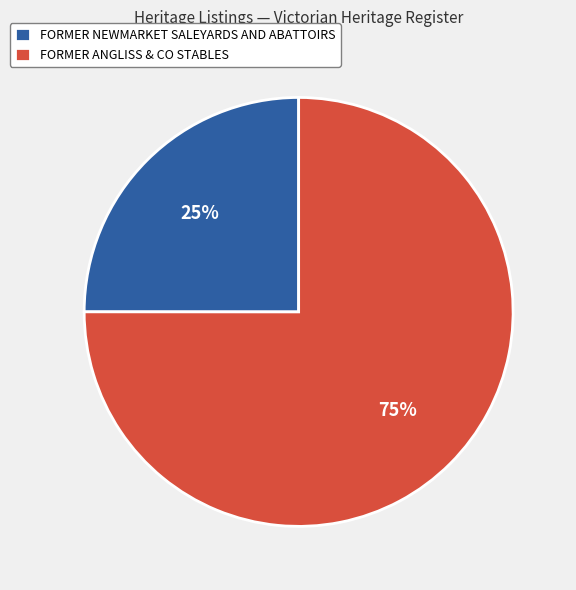

Combined, do FORMER ANGLISS & CO STABLES and FORMER NEWMARKET SALEYARDS AND ABATTOIRS account for over 50%?

Yes